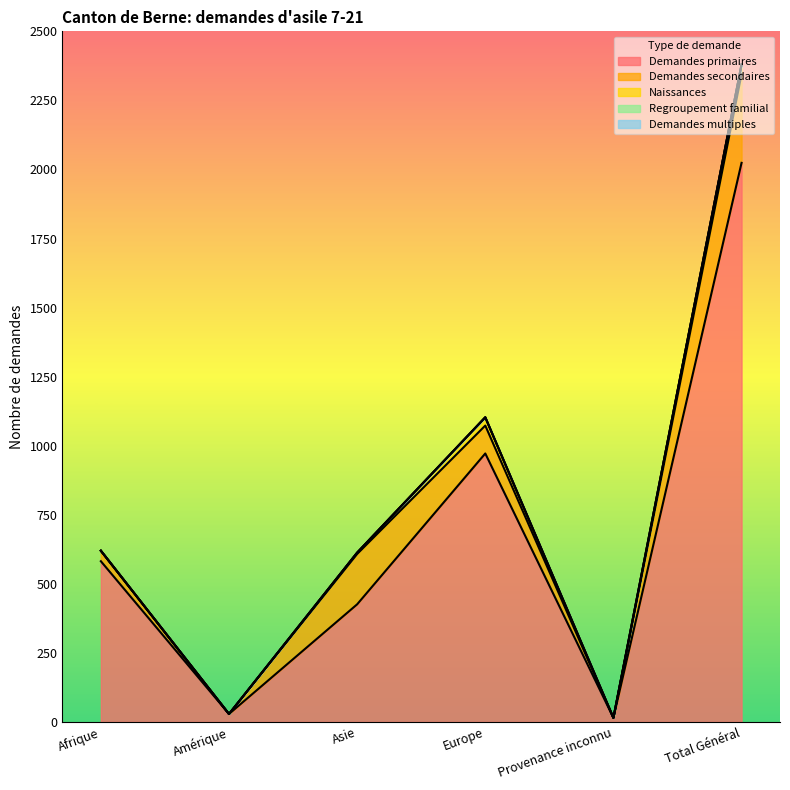

Rank the categories by Demandes secondaires value from lowest to highest.

Amérique, Provenance inconnu, Afrique, Europe, Asie, Total Général